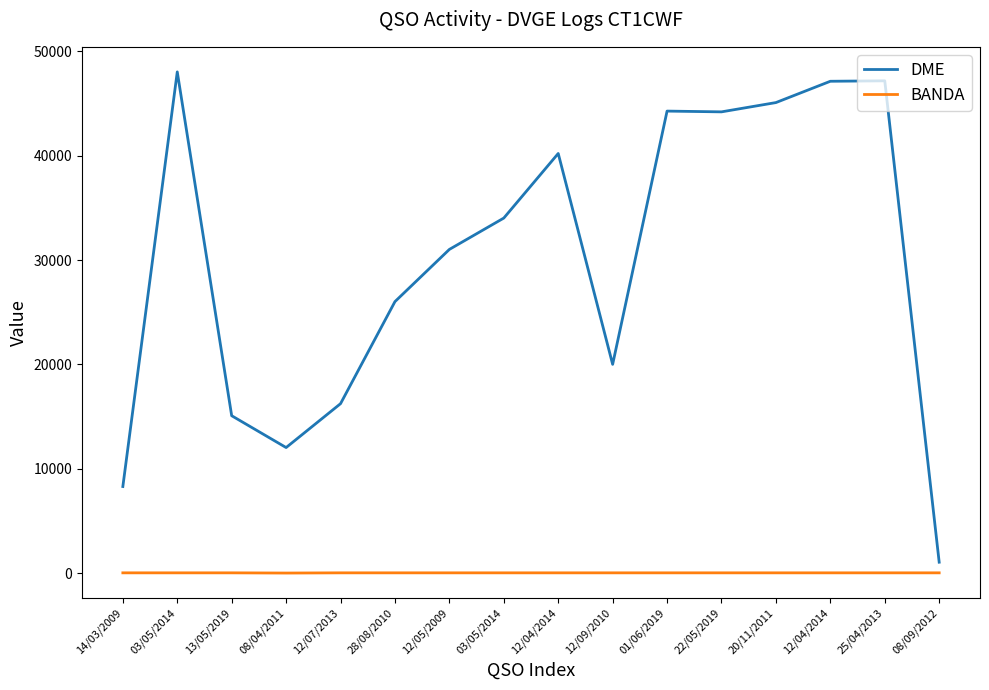

Is this an area chart (filled region under the line)?

No